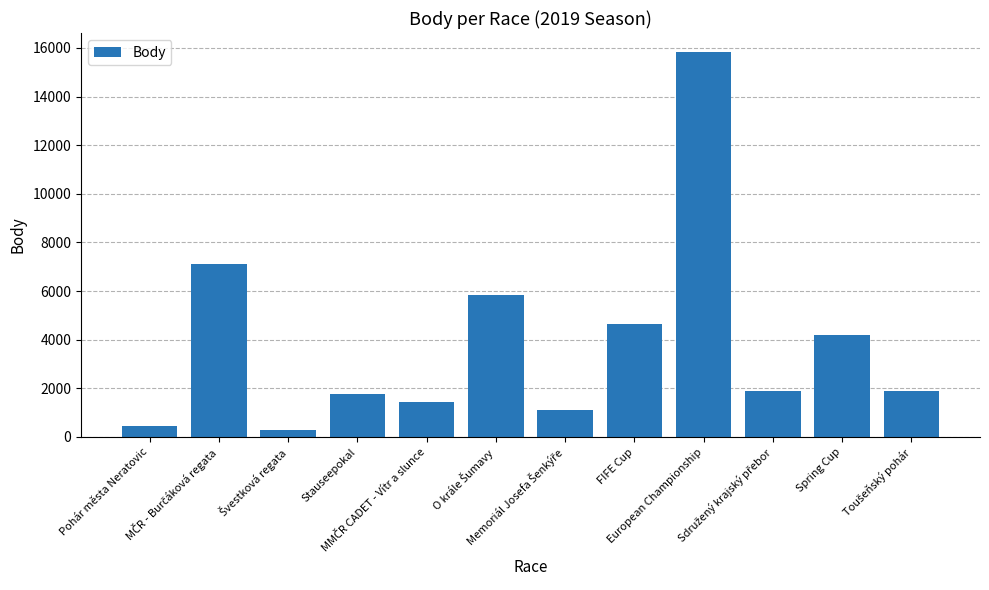

What is the difference between the second highest and second lowest values?

6675